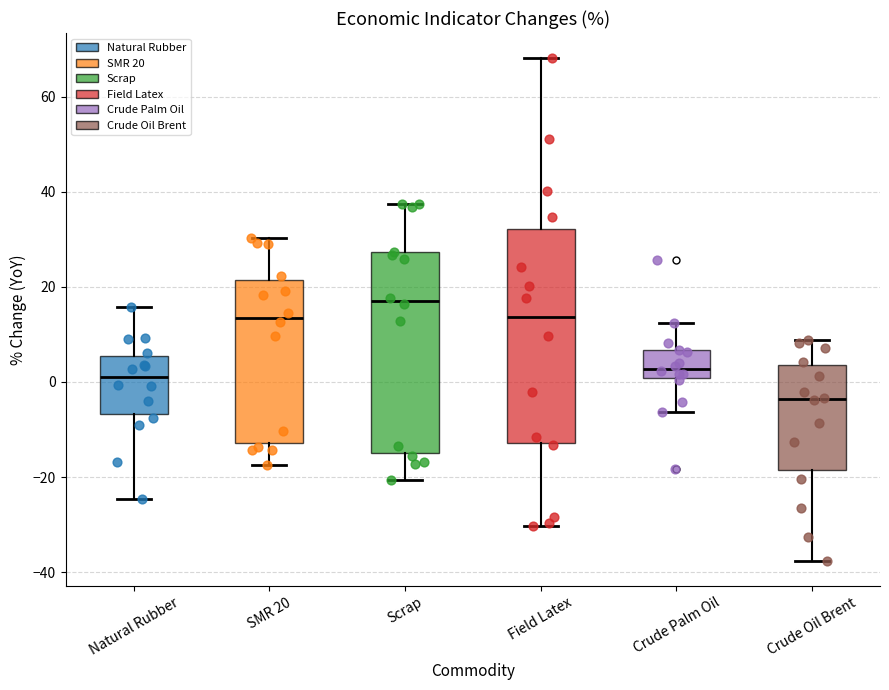

Comparing the boxes themselves (not the whiskers), which one is the tallest?

Field Latex